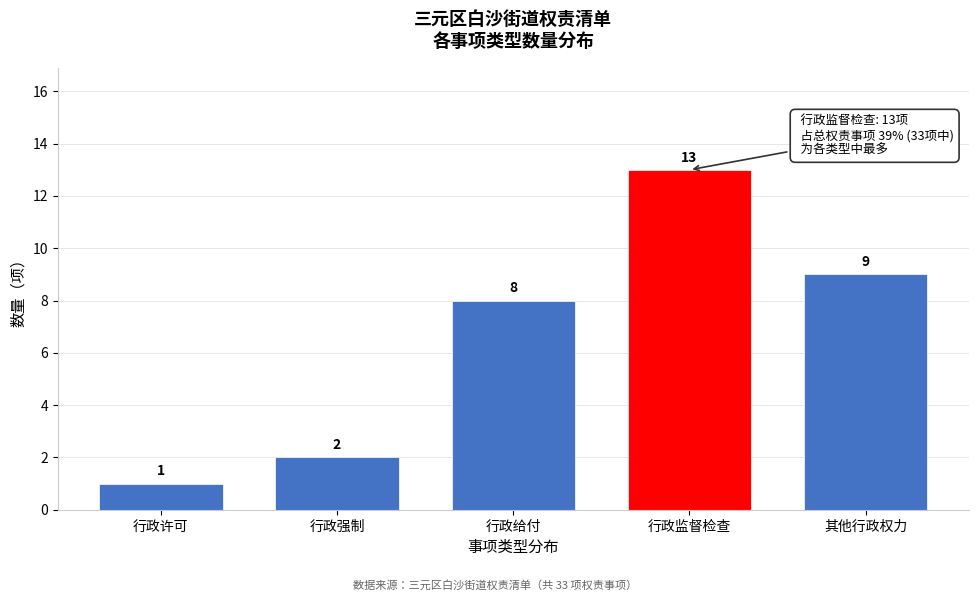

Reading left to right, extract all data points from this chart.

1	2	8	13	9